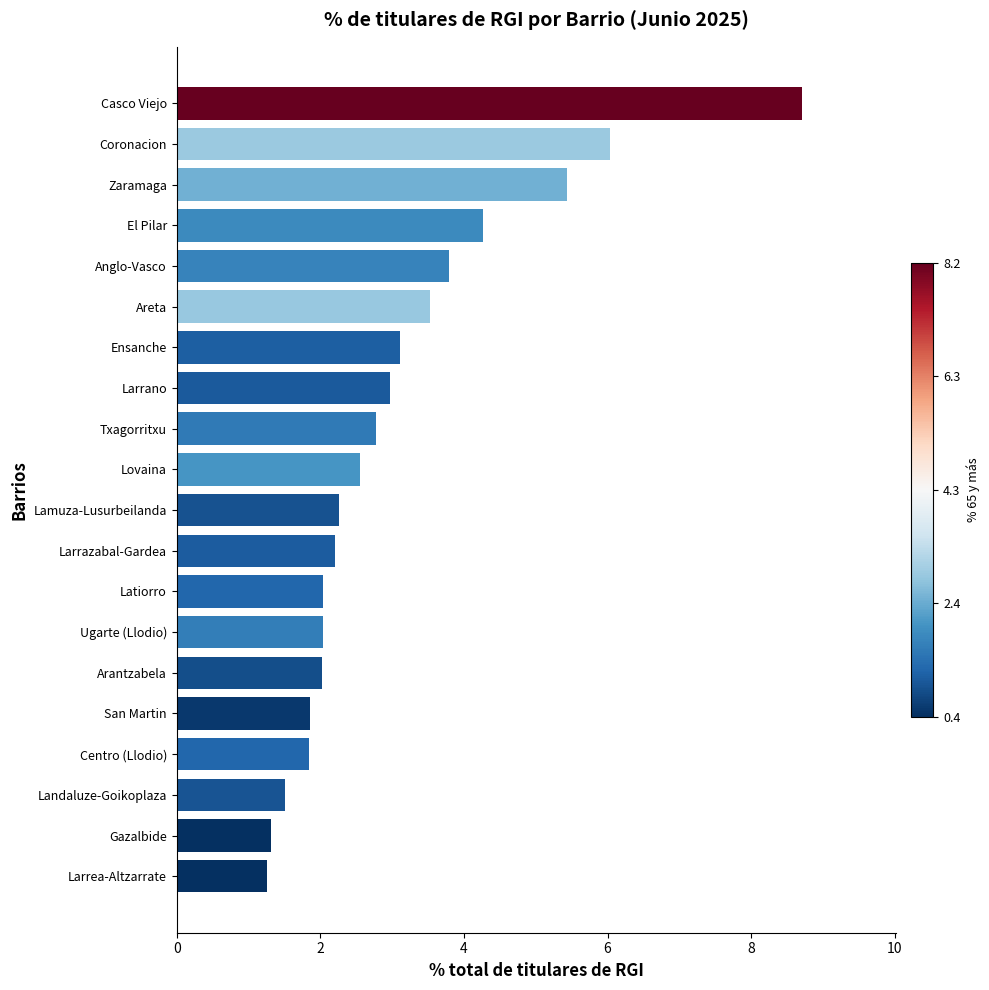

The chart shows a value of 3.0 at Larrano. True or false?

True